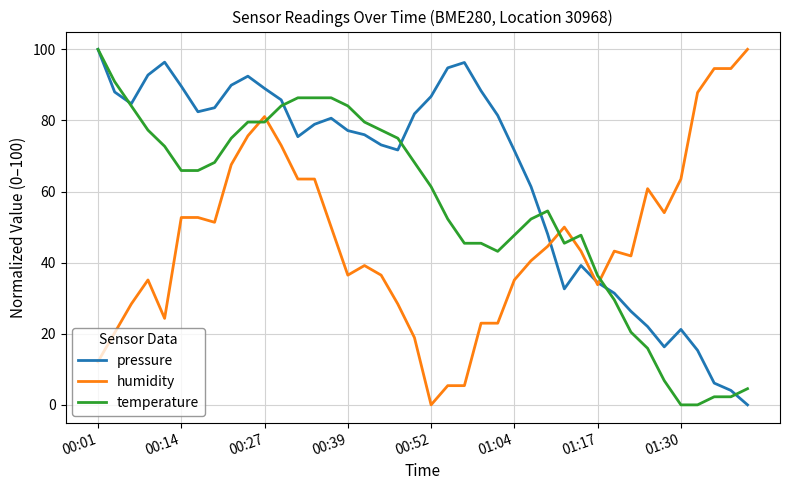

True or false: pressure and temperature intersect in this chart.

True